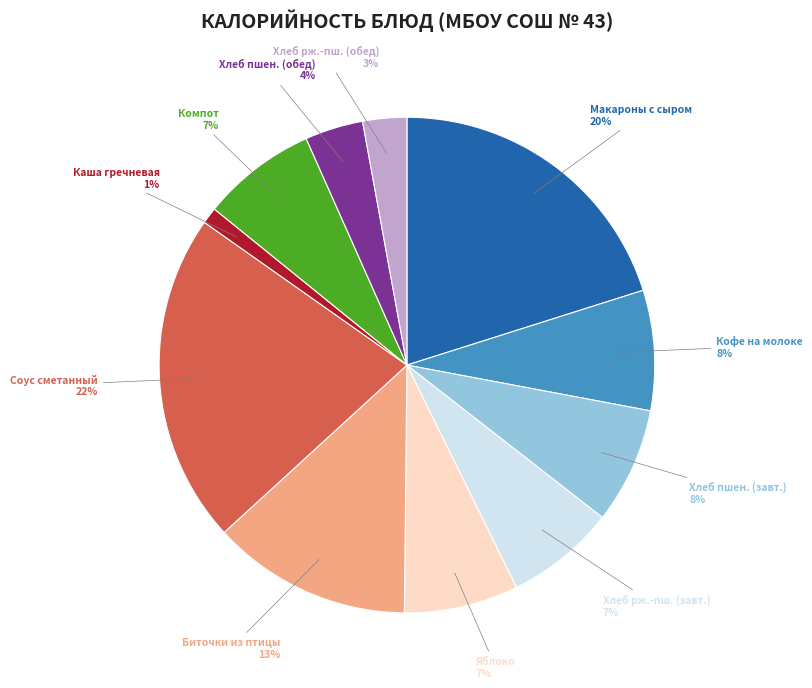

Is it true that Кофе на молоке is 8% of the pie?

True